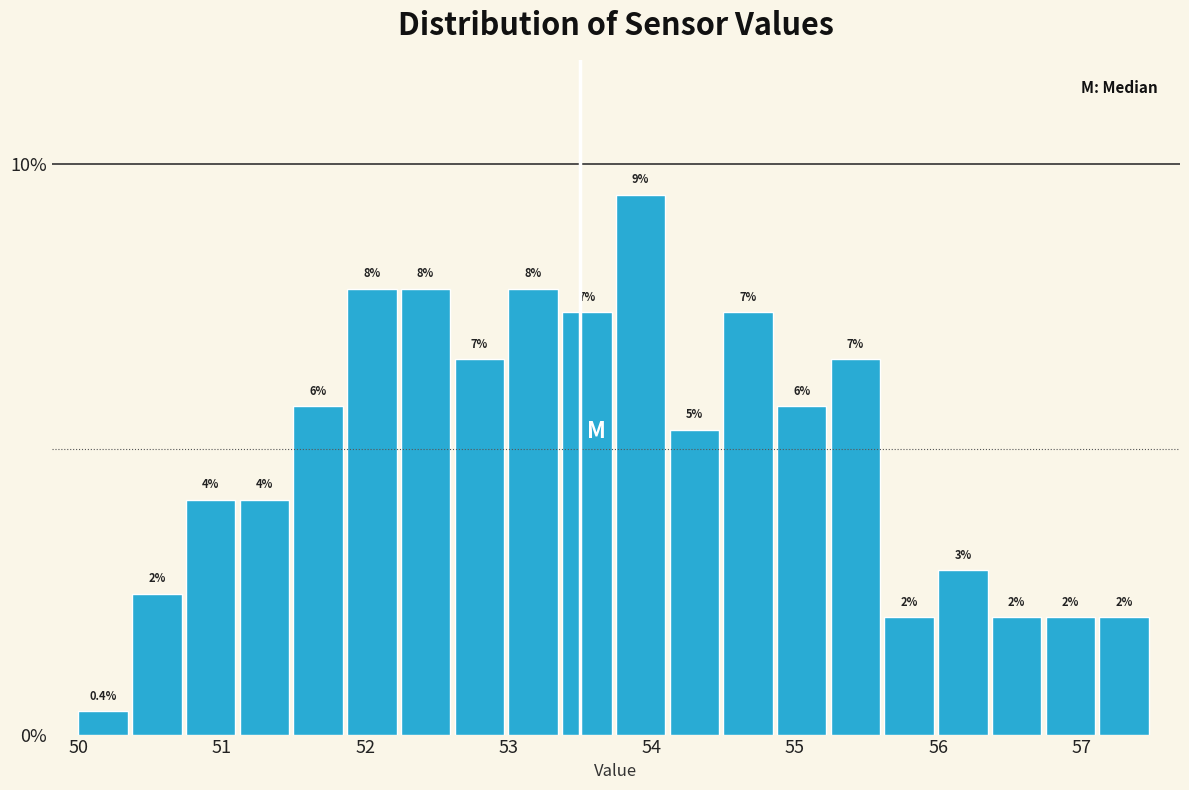

Around what value on the x-axis is the tallest bar? Give the approximate position of its centre, as read against the axis.

53.9